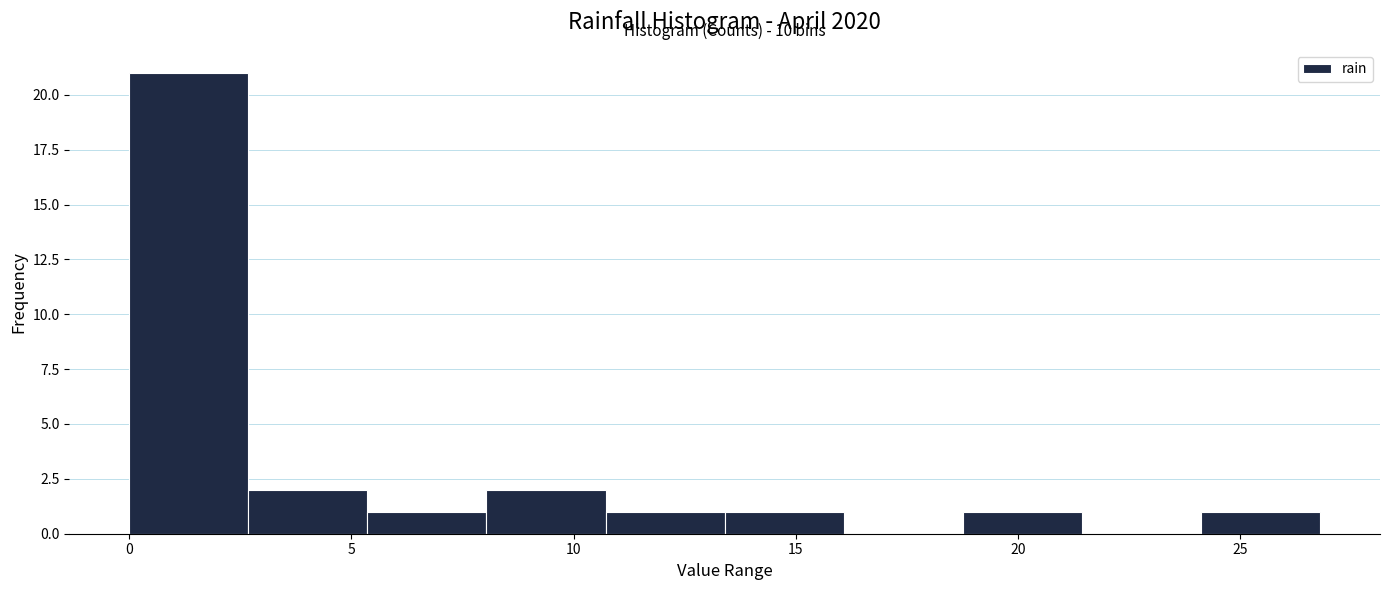

Which range on the x-axis has the tallest bar?

0.0 to 2.5